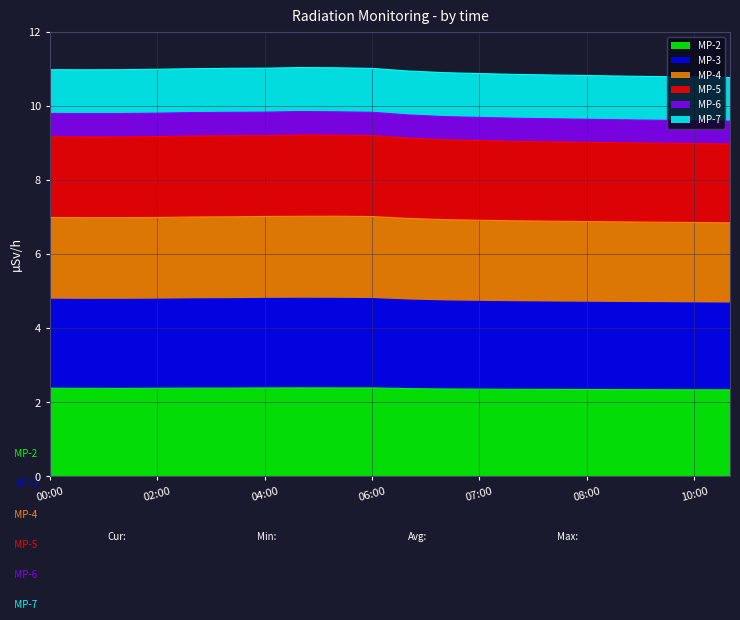

Which has a higher value, 08:00 or 07:00?

07:00